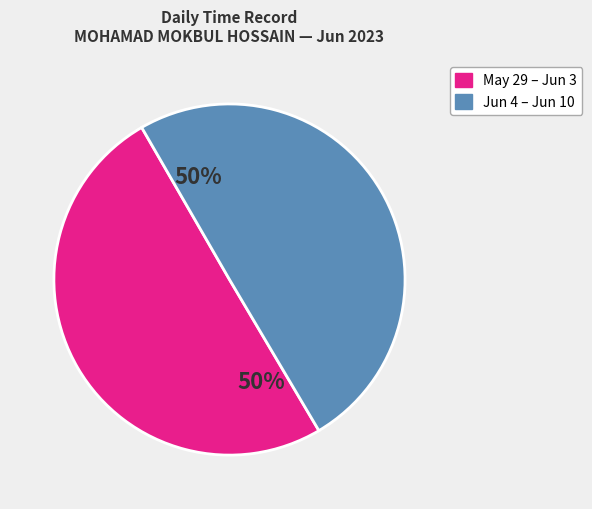

To the nearest percent, what is the average slice percentage?

50%